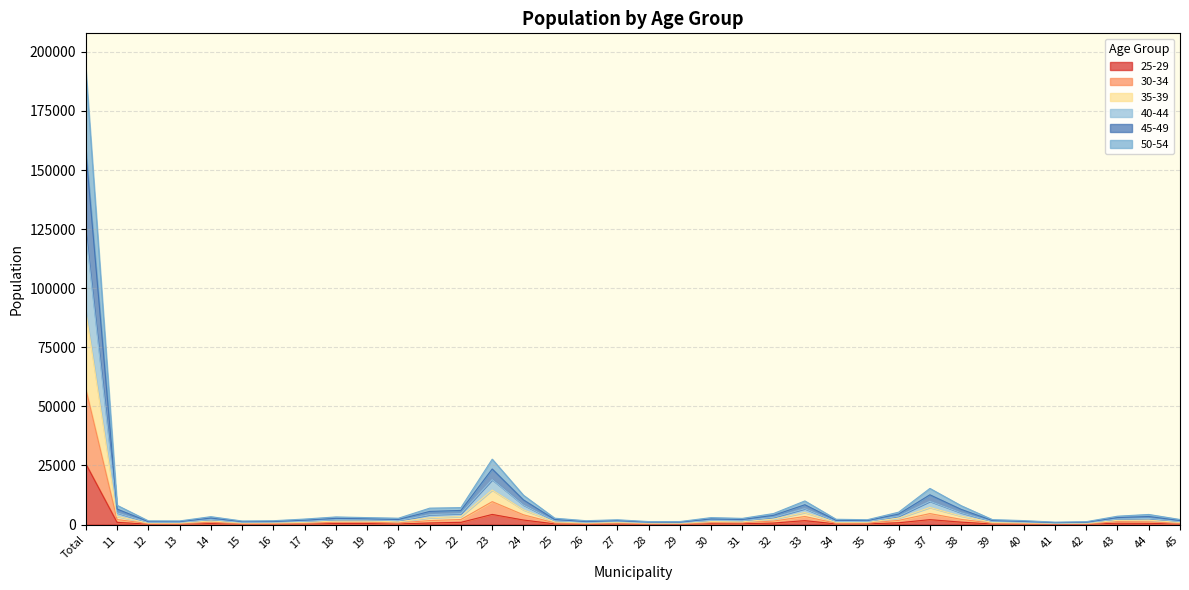

What is the label of the 22nd point from the right?

24